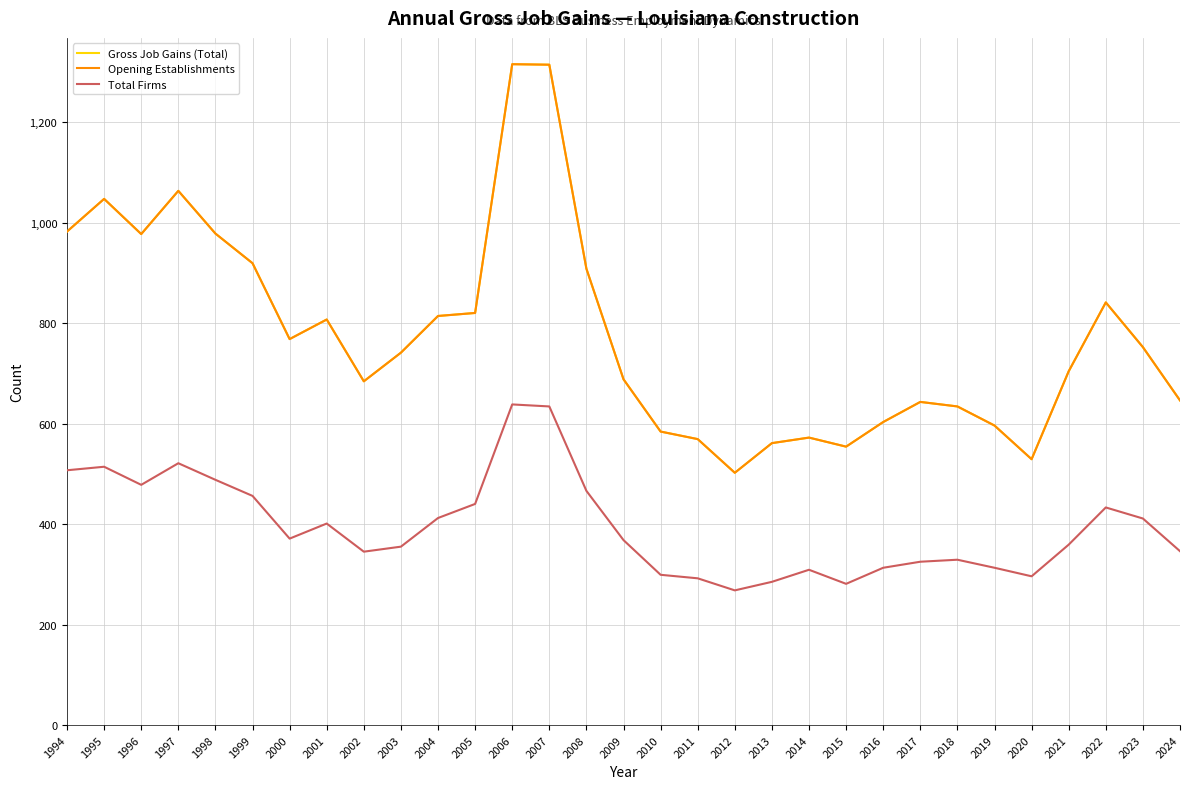

What value does the Gross Job Gains (Total) series have at 2004?

814